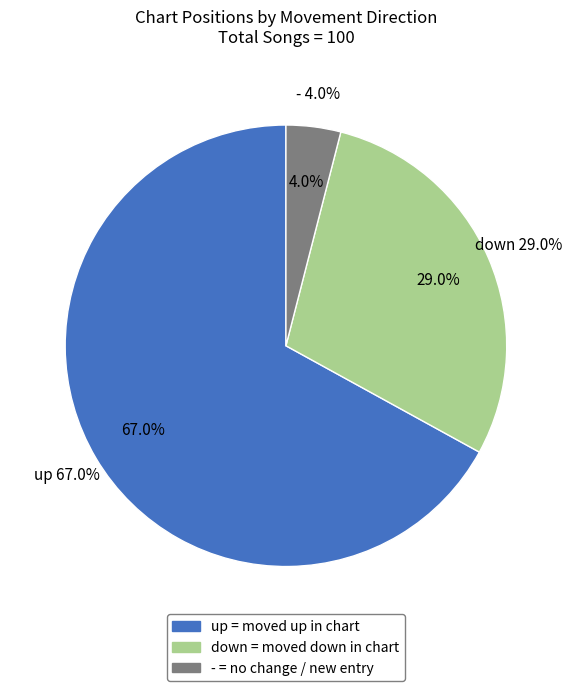

True or false: up accounts for 73% of the total.

False